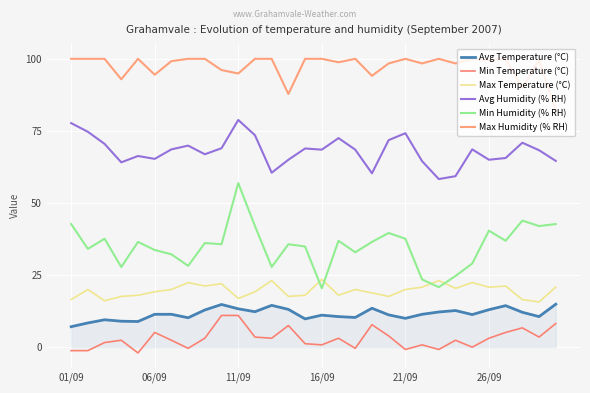

How many lines are shown in the chart?

6